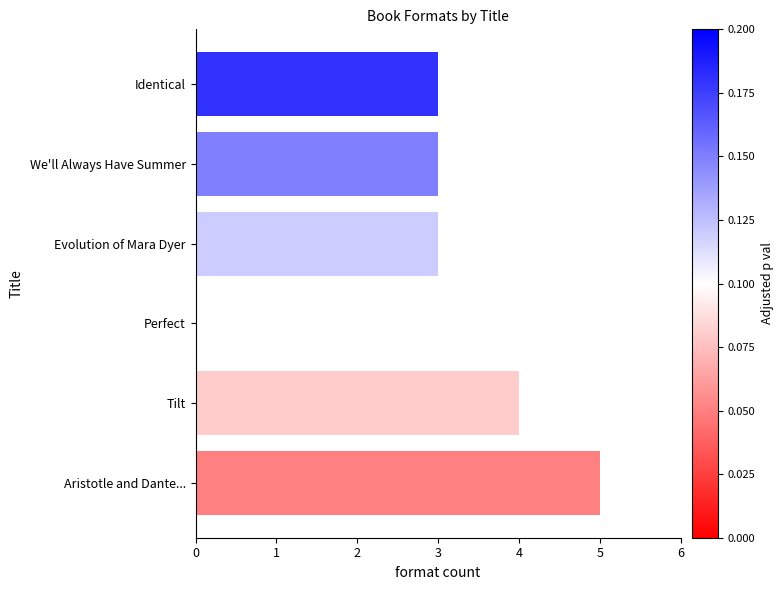

Reading bottom to top, transcribe all the data shown in this chart.

5	4	4	3	3	3